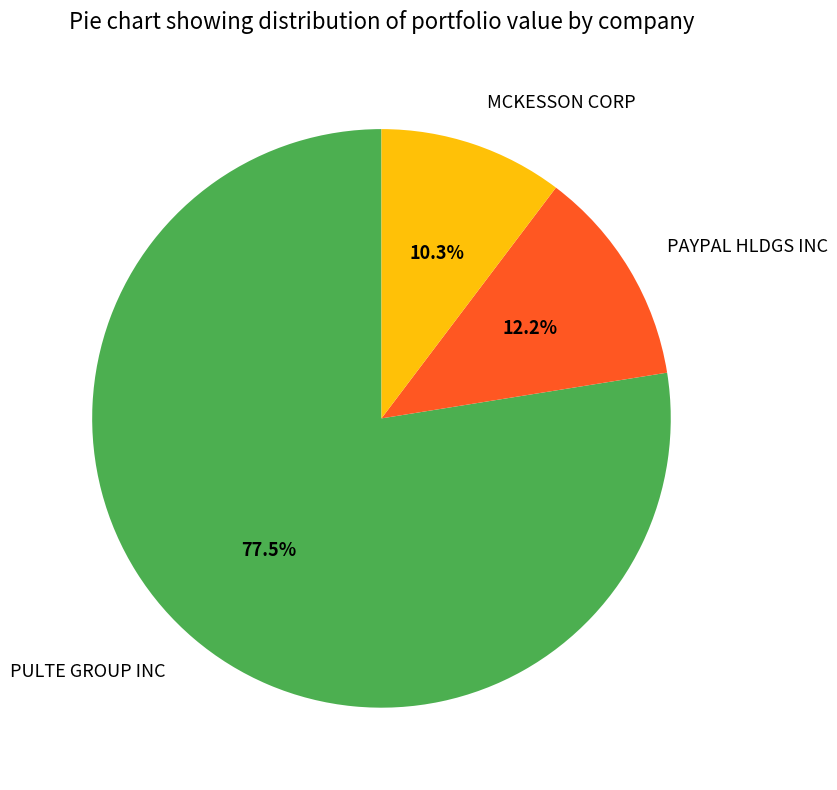

Is there a majority slice in this chart?

Yes